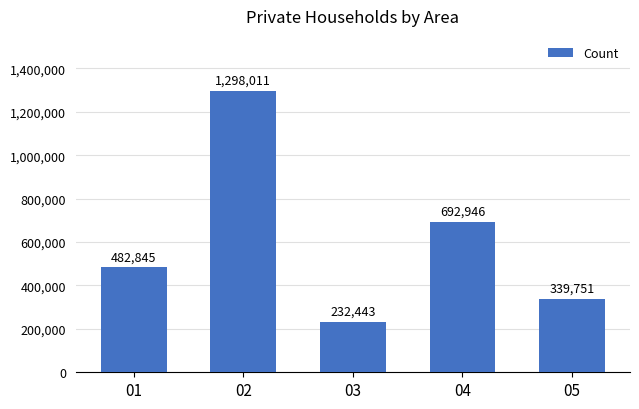

Reading left to right, transcribe all the data shown in this chart.

01=482845	02=1298011	03=232443	04=692946	05=339751